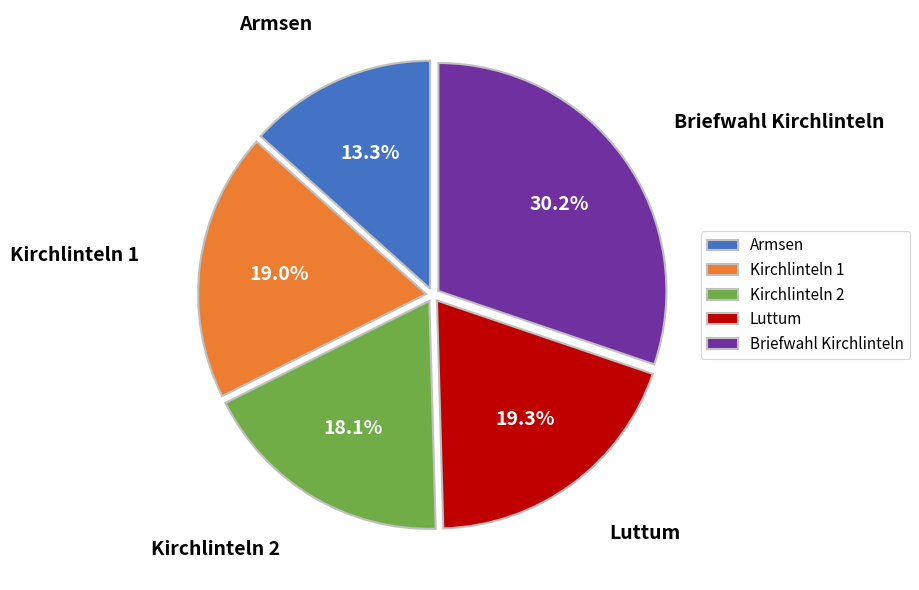

Which category has the smallest portion of the pie?

Armsen